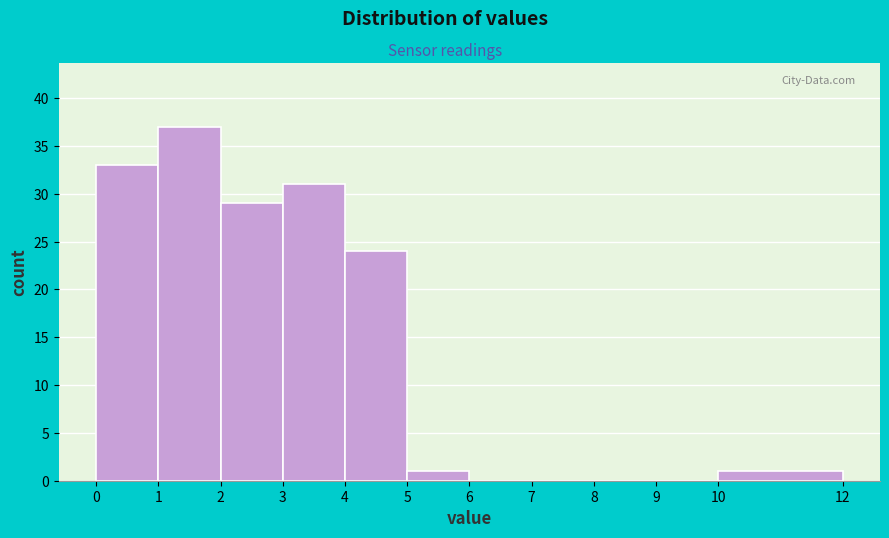

Which range on the x-axis has the tallest bar?

1 to 2